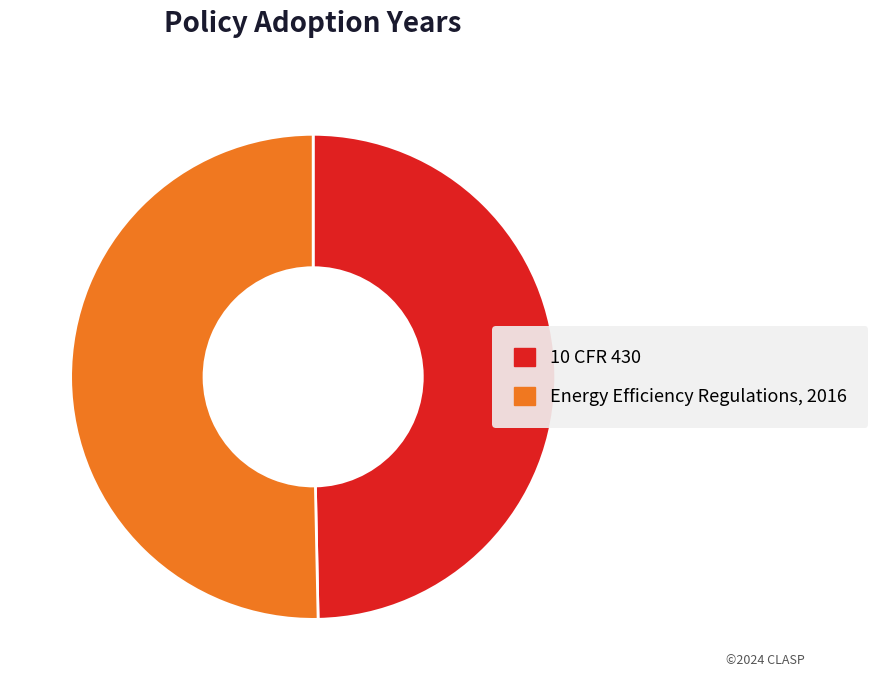

How many segments does this pie chart have?

2